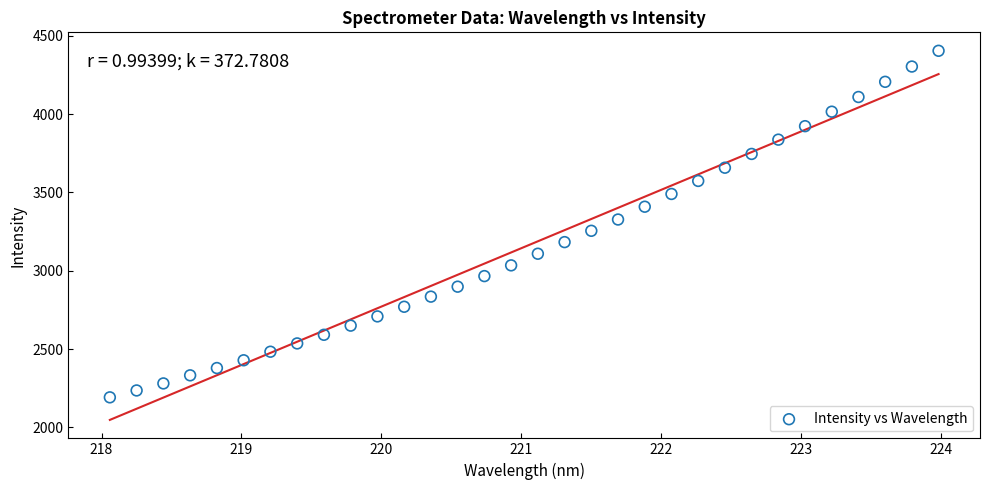

What is the range of X values (max minus min)?

5.9